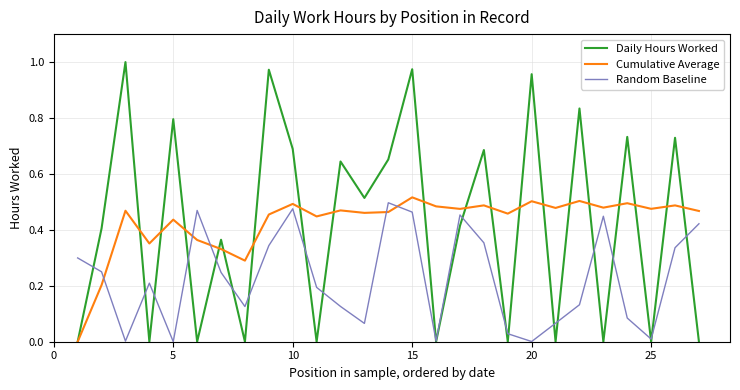

How many lines are shown in the chart?

3